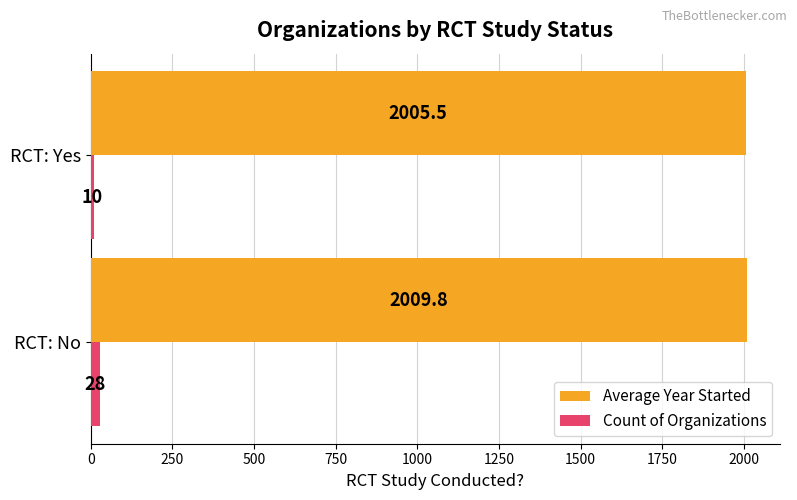

List the labels in order of Count of Organizations value, largest first.

RCT: No, RCT: Yes